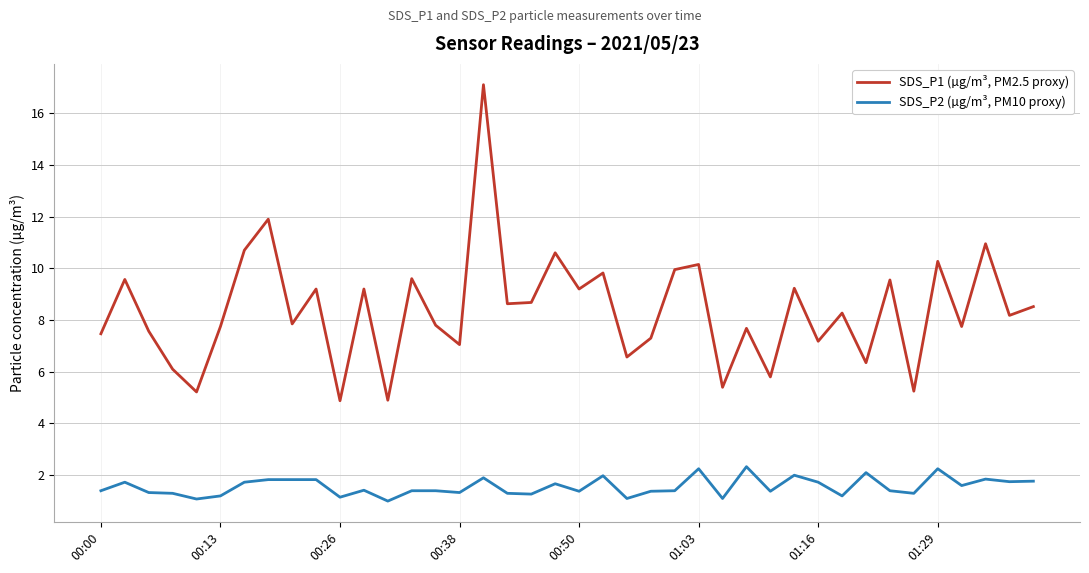

List the series in order of their peak value, highest first.

SDS_P1 (µg/m³, PM2.5 proxy), SDS_P2 (µg/m³, PM10 proxy)